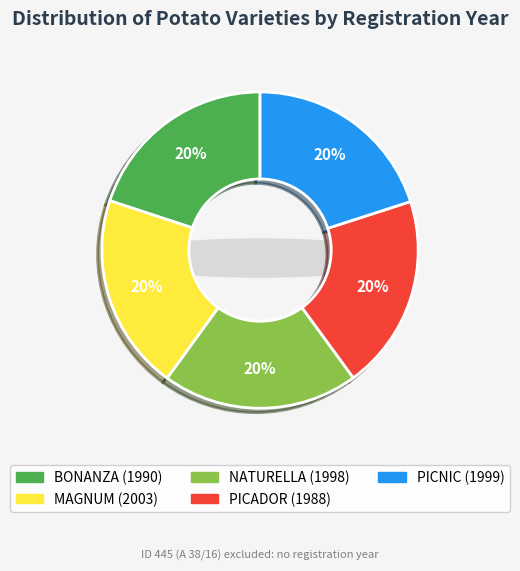

What percentage do BONANZA and NATURELLA together represent?

40.0%